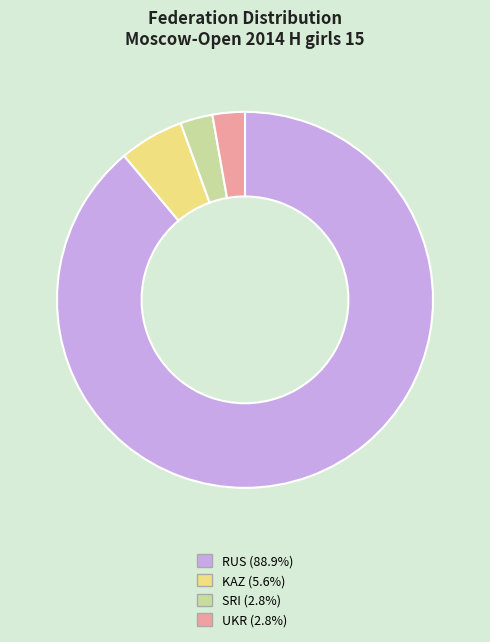

Combined, do RUS and UKR account for over 50%?

Yes